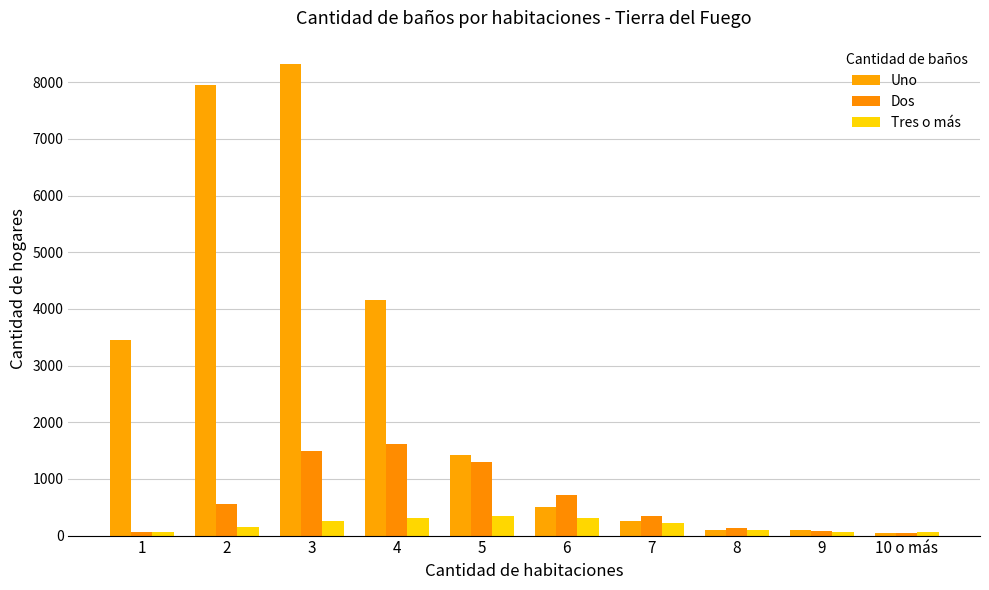

Reading left to right, extract all data points from this chart.

Uno: 3448	7956	8318	4164	1423	500	264	96	106	51
Dos: 64	558	1498	1625	1305	721	344	136	80	49
Tres o más: 70	158	258	317	352	318	217	100	67	57